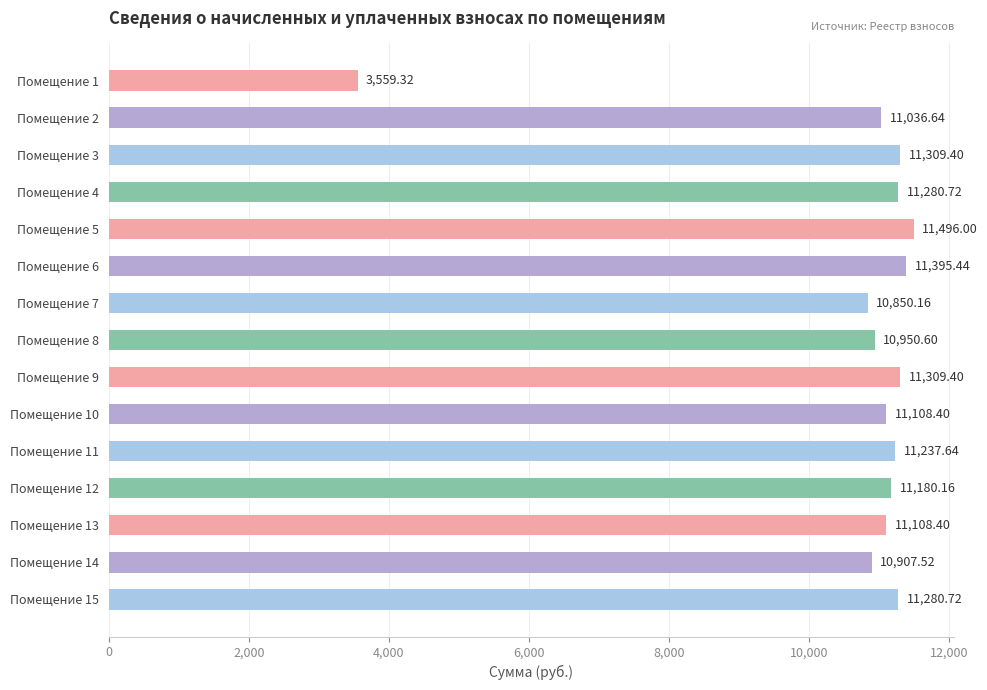

Which has a higher value, Помещение 12 or Помещение 4?

Помещение 4